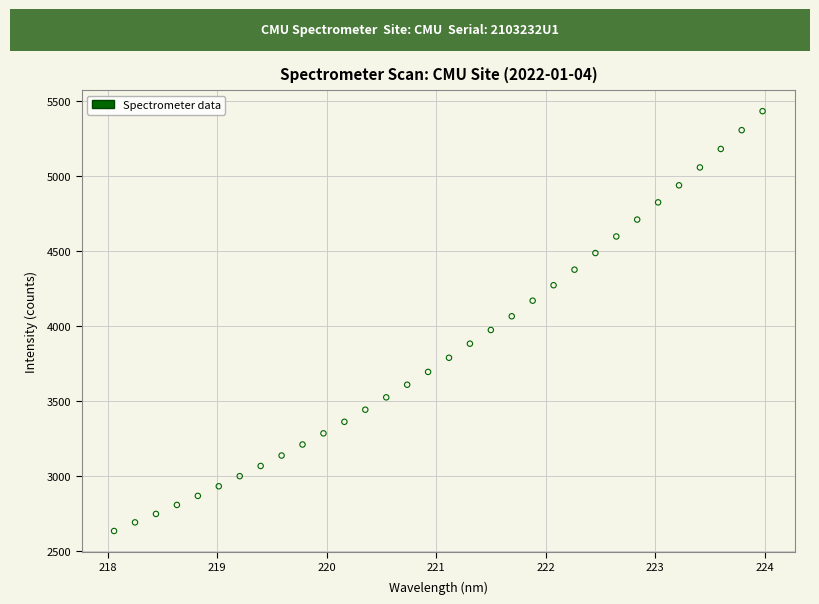

What is the range of Y values (max minus min)?

2797.0